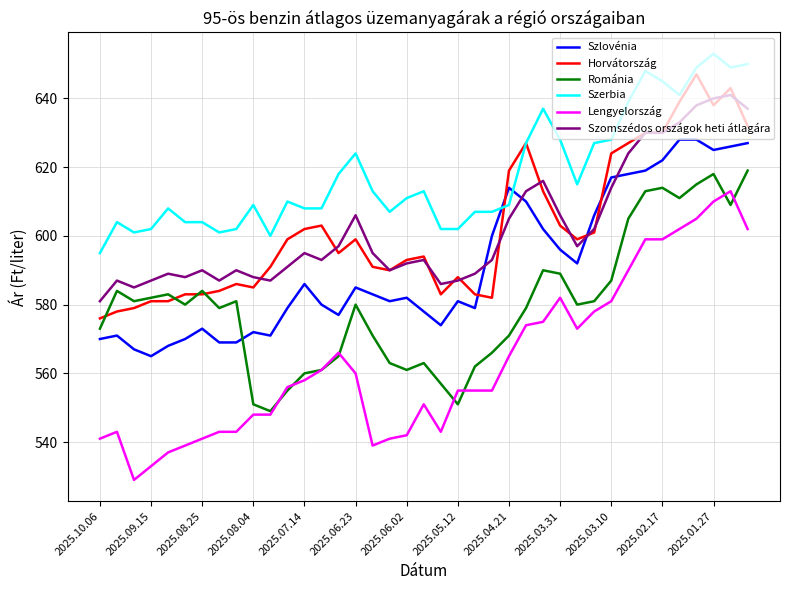

Which series has the widest spread of values?

Lengyelország